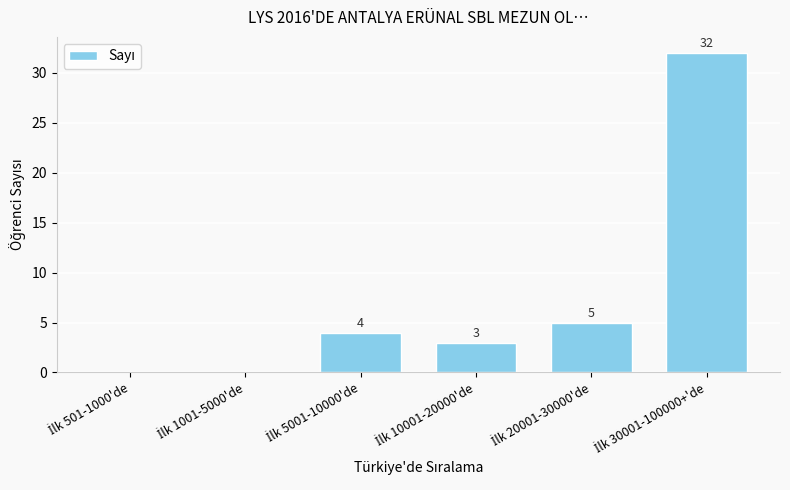

How many values are above zero?

4